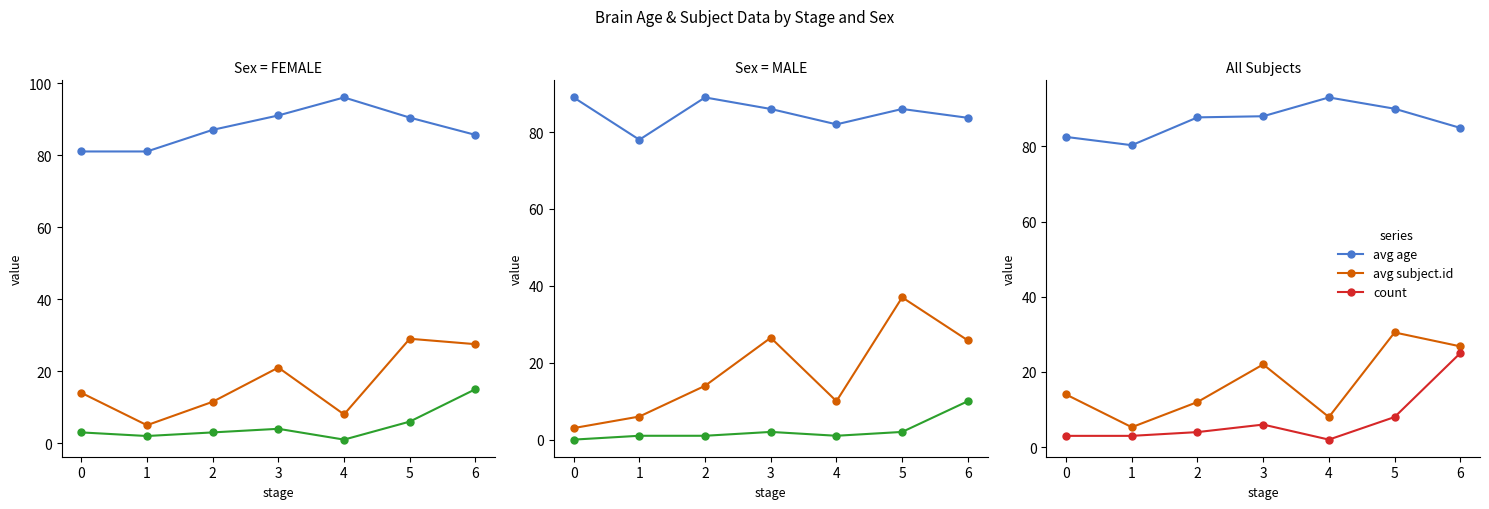

What is the sum of the avg subject.id values at 2 and 3?

34.0